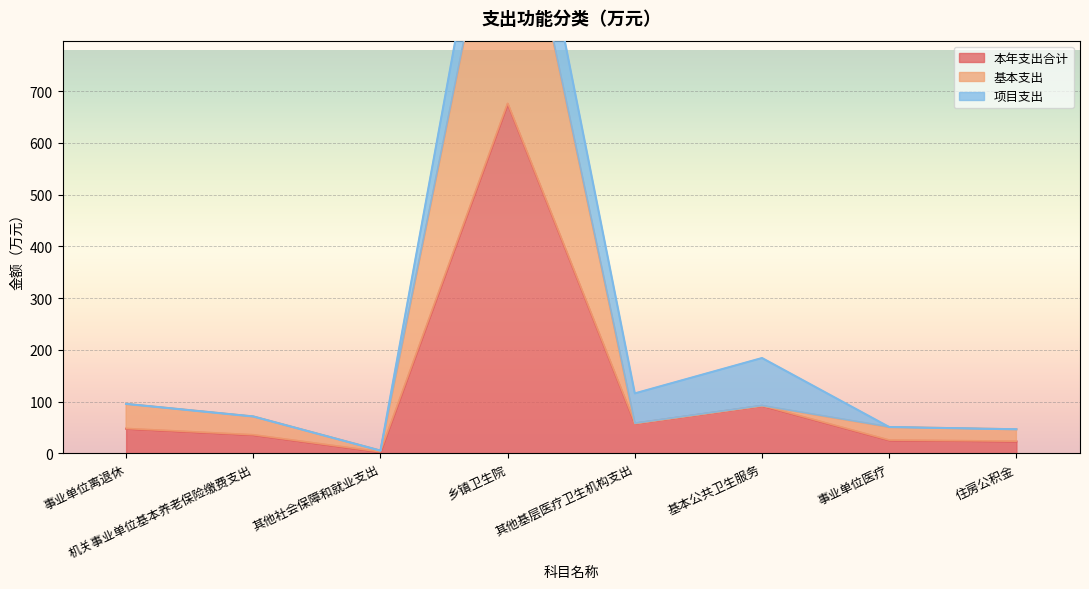

What position from the left is 其他基层医疗卫生机构支出?

5